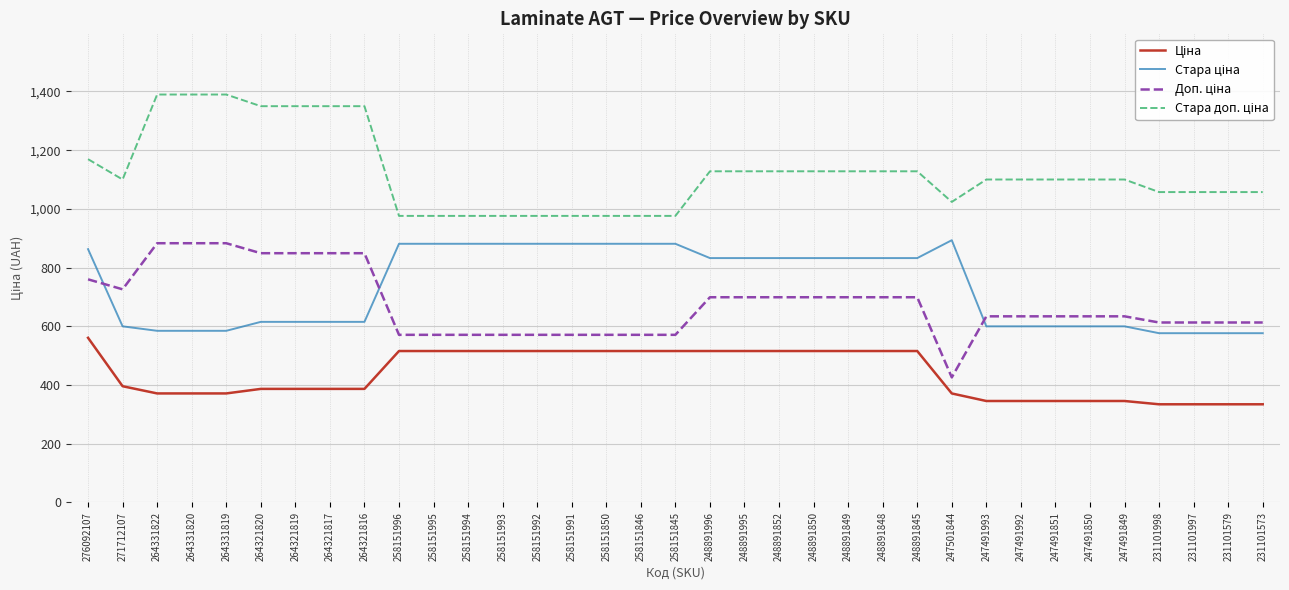

At which category is the sum across all series the highest?

276092107